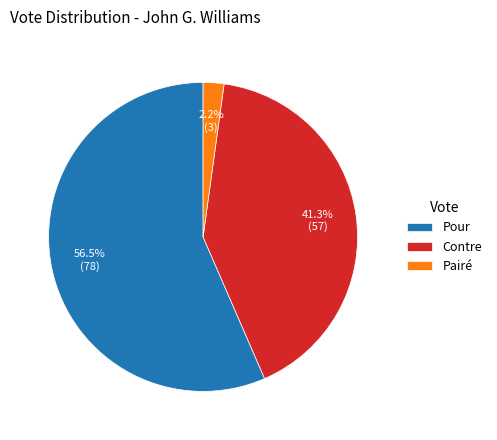

To the nearest percent, what is the difference between the largest and smallest slice percentages?

54%